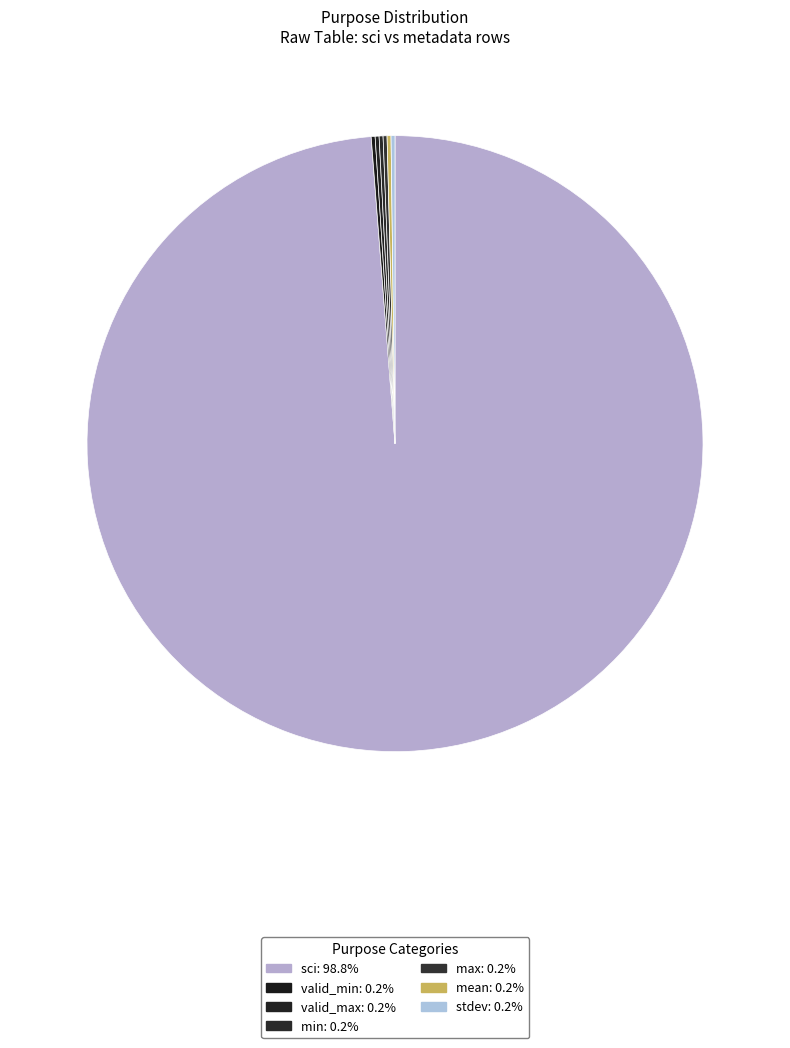

How many slices are in this pie chart?

7